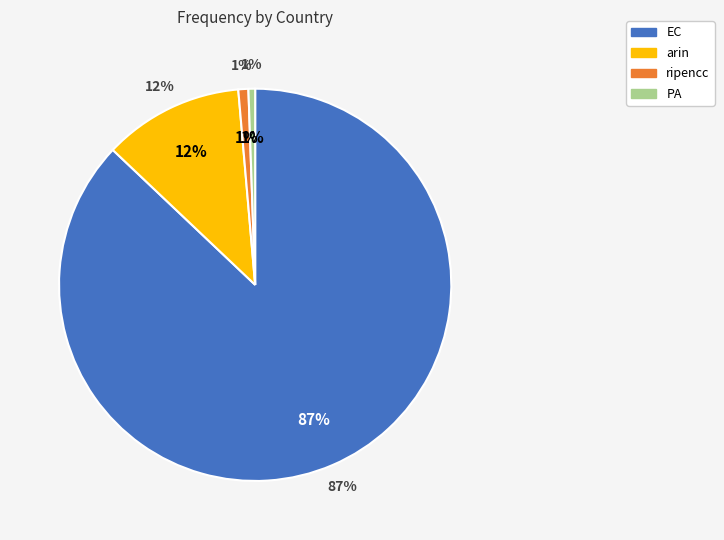

The ripencc slice represents 1% of the pie. True or false?

True